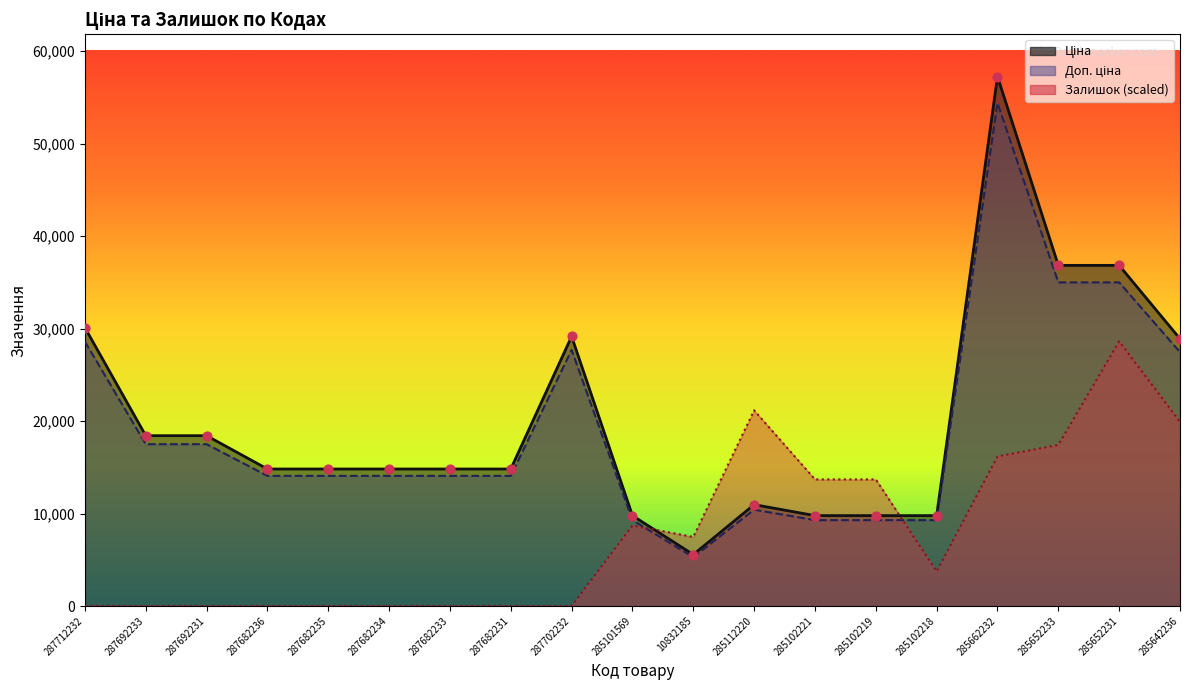

Which series reaches the maximum Y coordinate?

Ціна